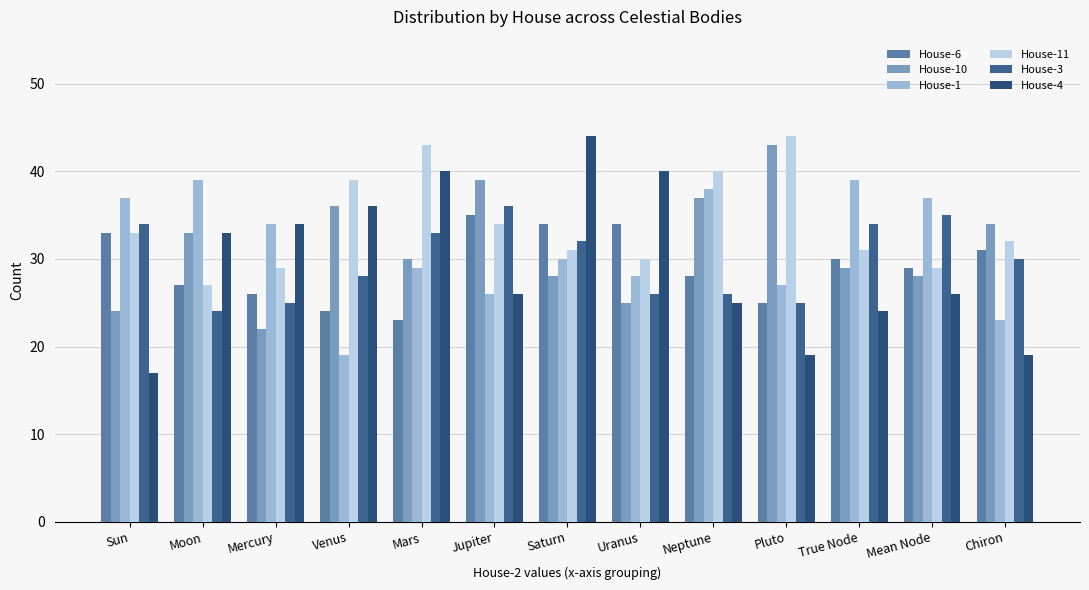

What is the spread (max minus min) of values at Neptune?

15